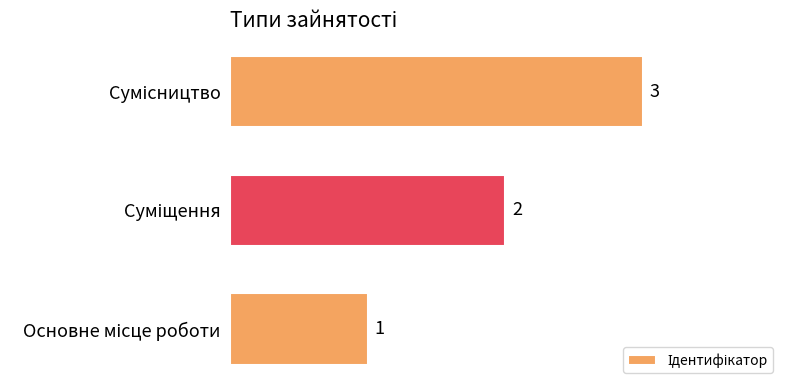

What is the sum of all values?

6